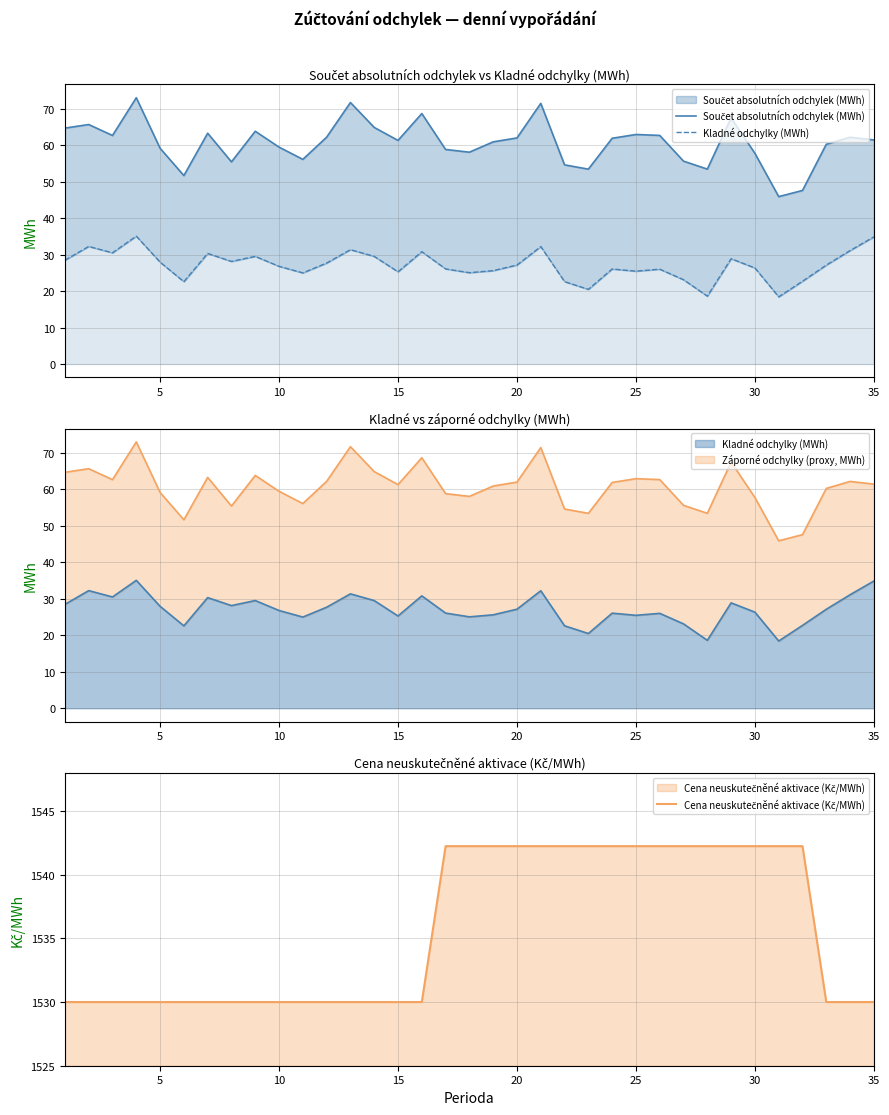

Which series has the widest spread of values?

Součet absolutních odchylek (MWh)